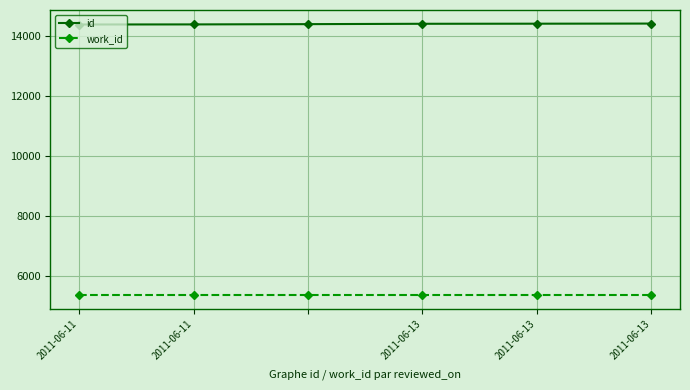

At how many categories does at least one series exceed 5727?

6